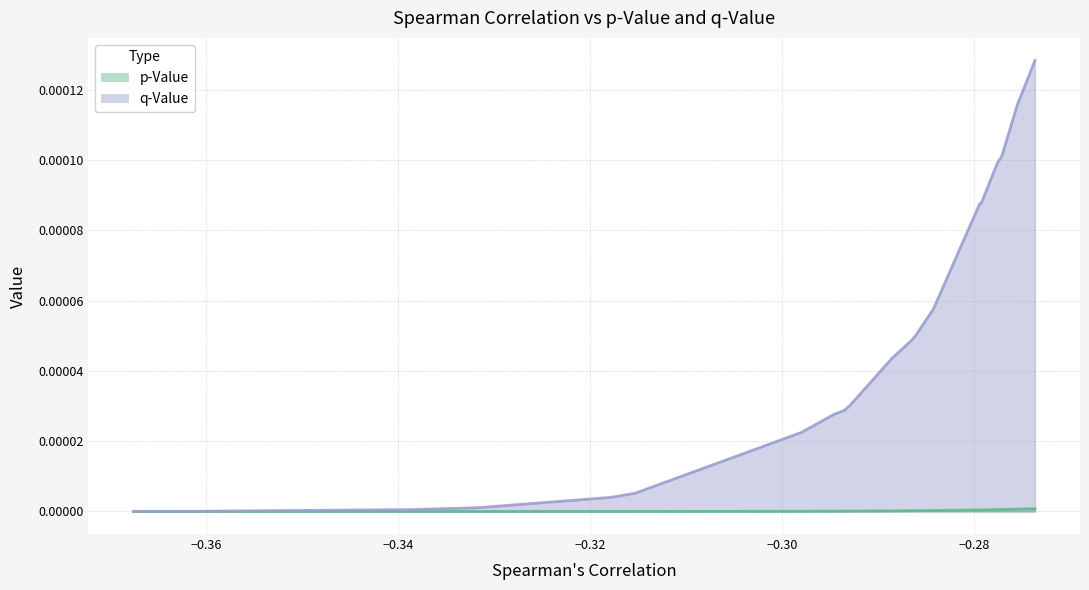

Is it true that p-Value equals 0.0 at AKAP12?

True